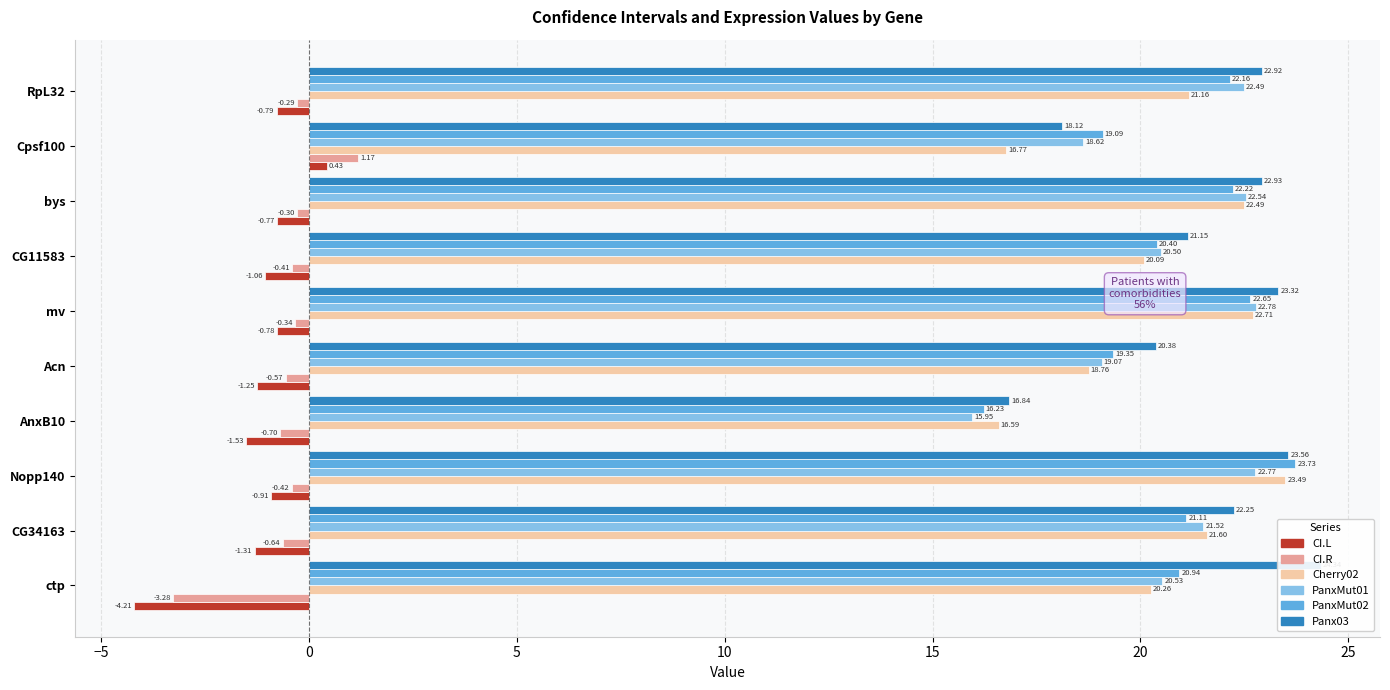

Which series changed the most between ctp and CG11583?

Panx03